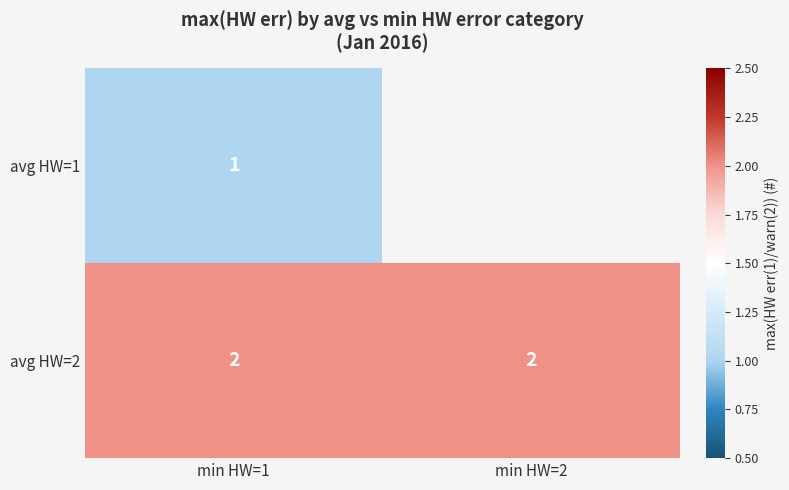

Which has a higher value, min HW=1 or min HW=2?

min HW=2